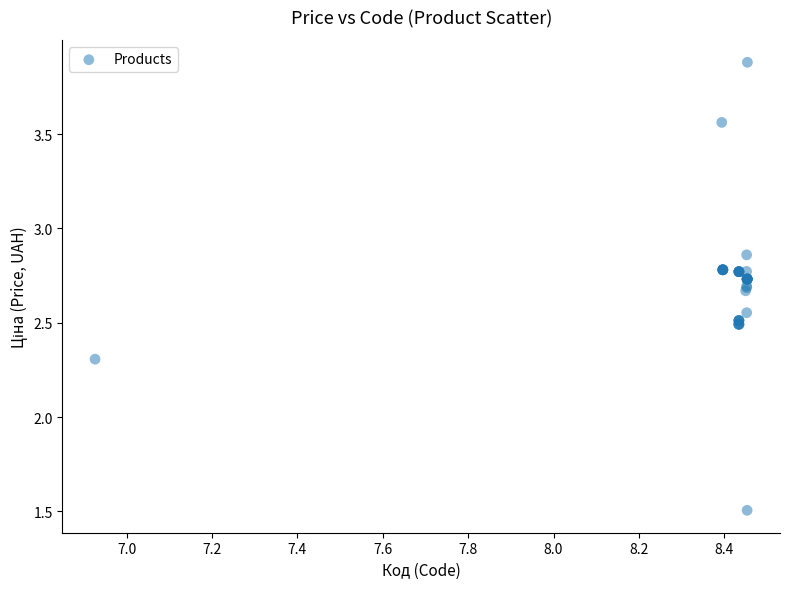

What Y value in the scatter plot is closest to 2?

2.3